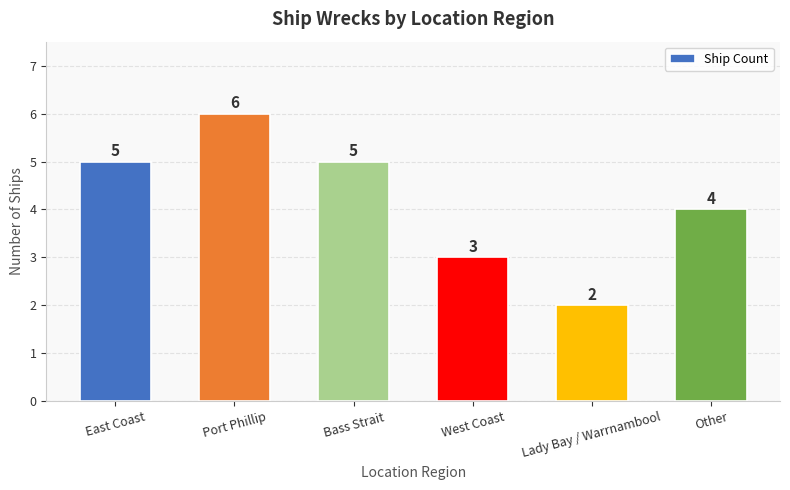

Reading left to right, transcribe all the data shown in this chart.

5	6	5	3	2	4